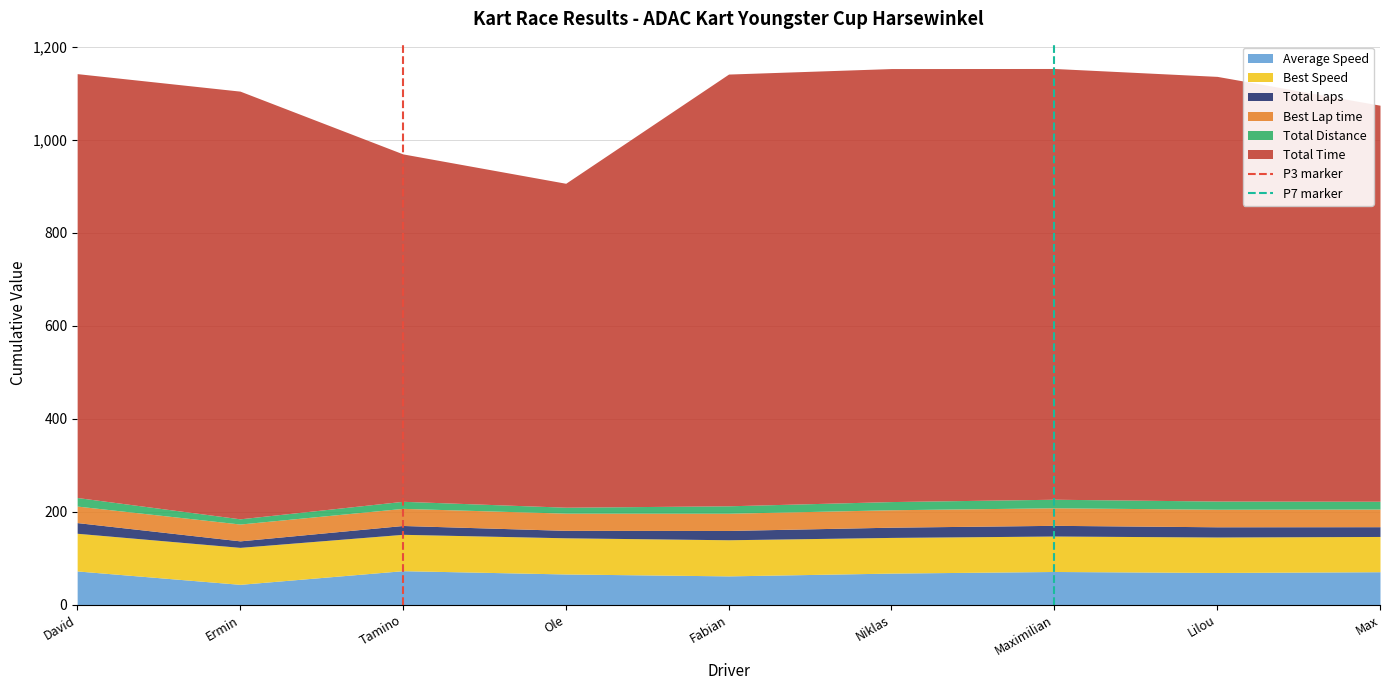

What is the highest value of the Average Speed series?

73.2